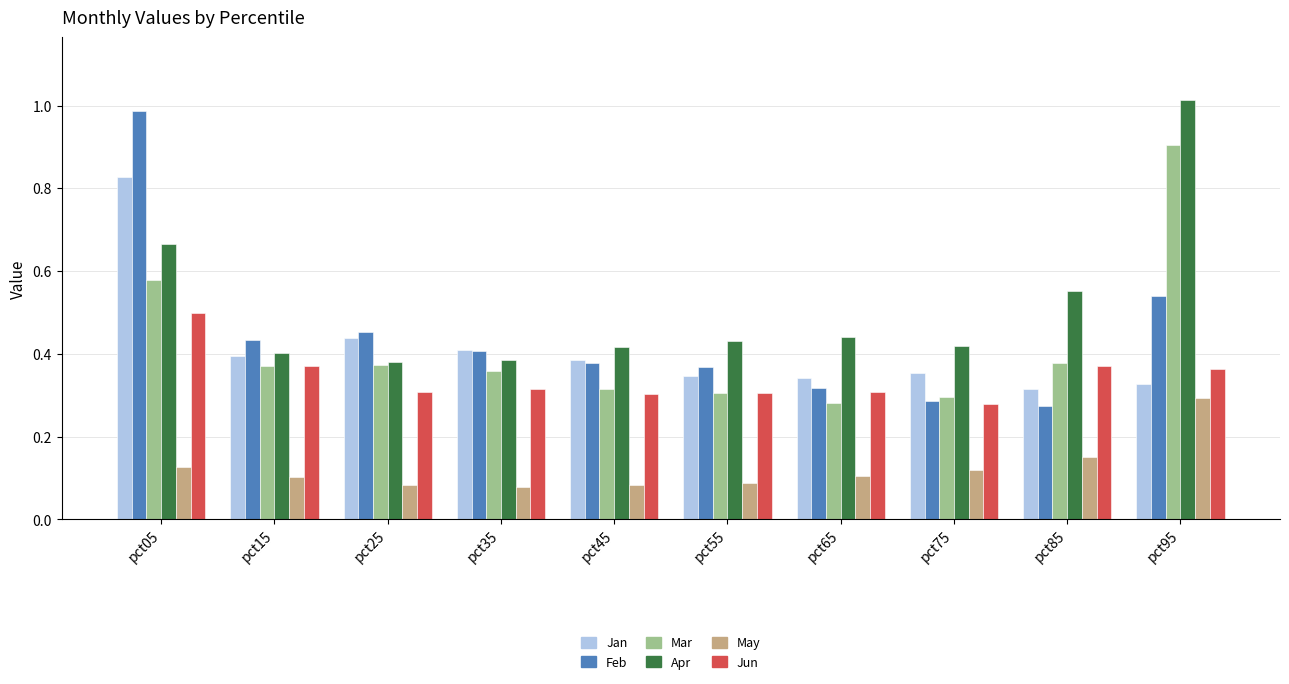

Are the bars horizontal?

No